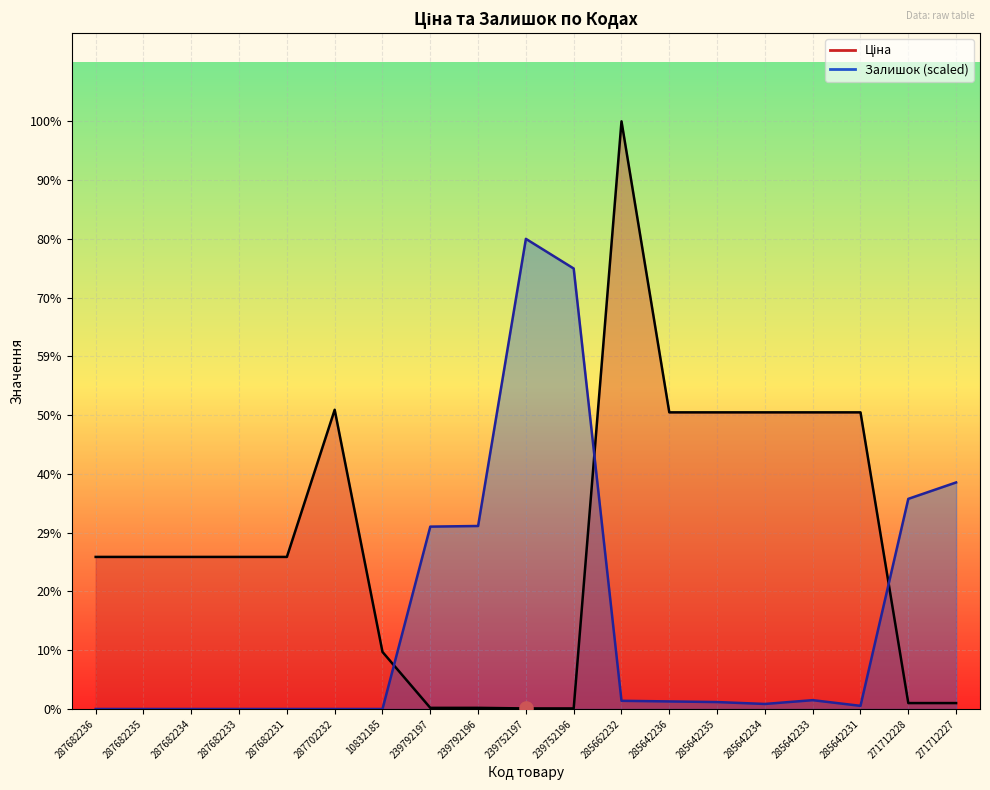

Is the value of Ціна at 285642236 greater than the value of Залишок at 287682236?

Yes